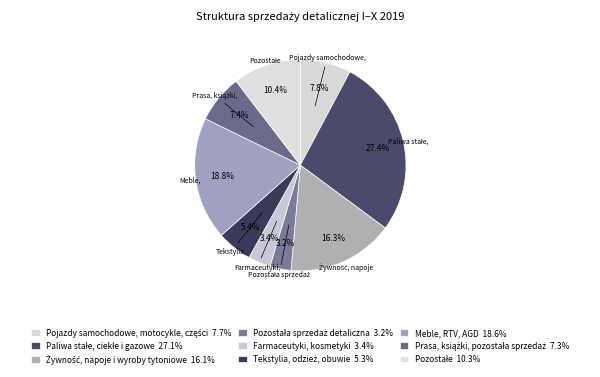

How many slices are in this pie chart?

9